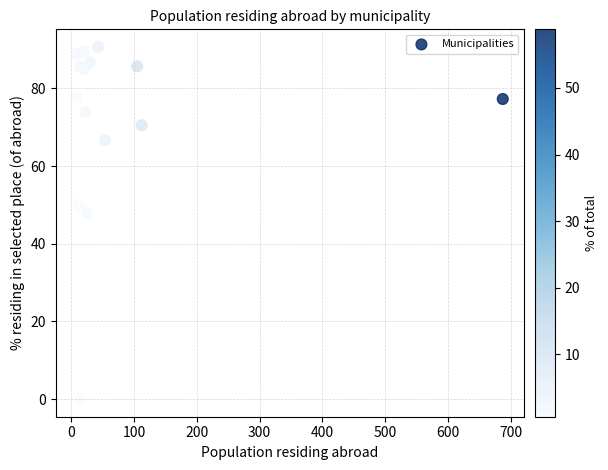

What Y value in the scatter plot is closest to 45?

48.0